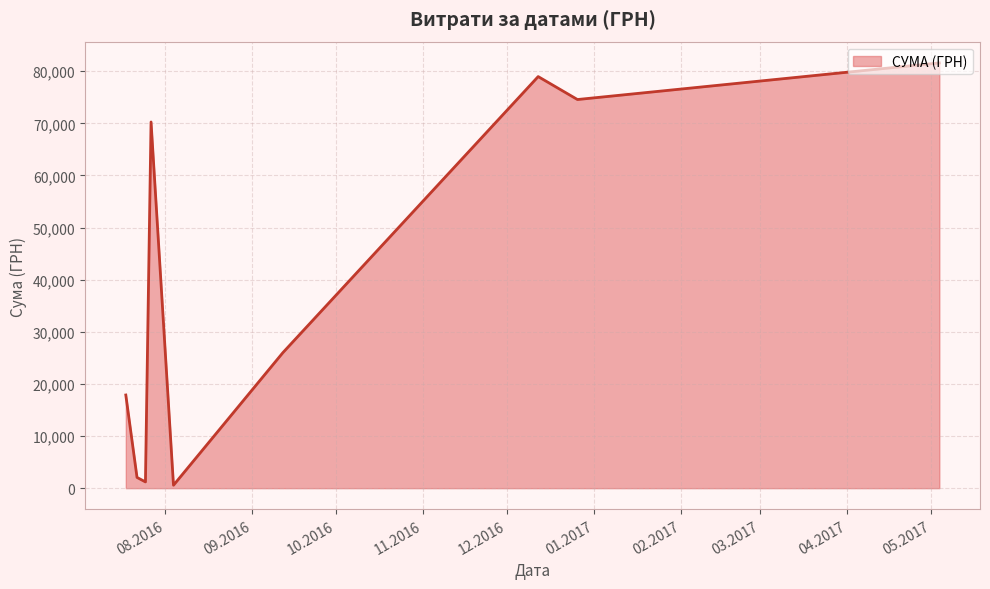

What is the average value?

39228.8